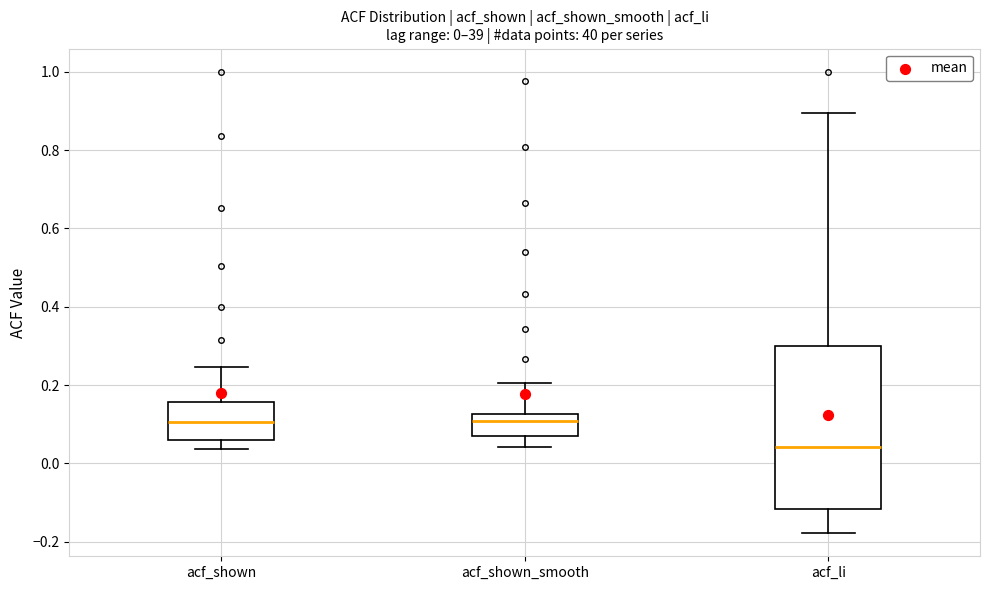

Which box's median line is the lowest?

acf_li